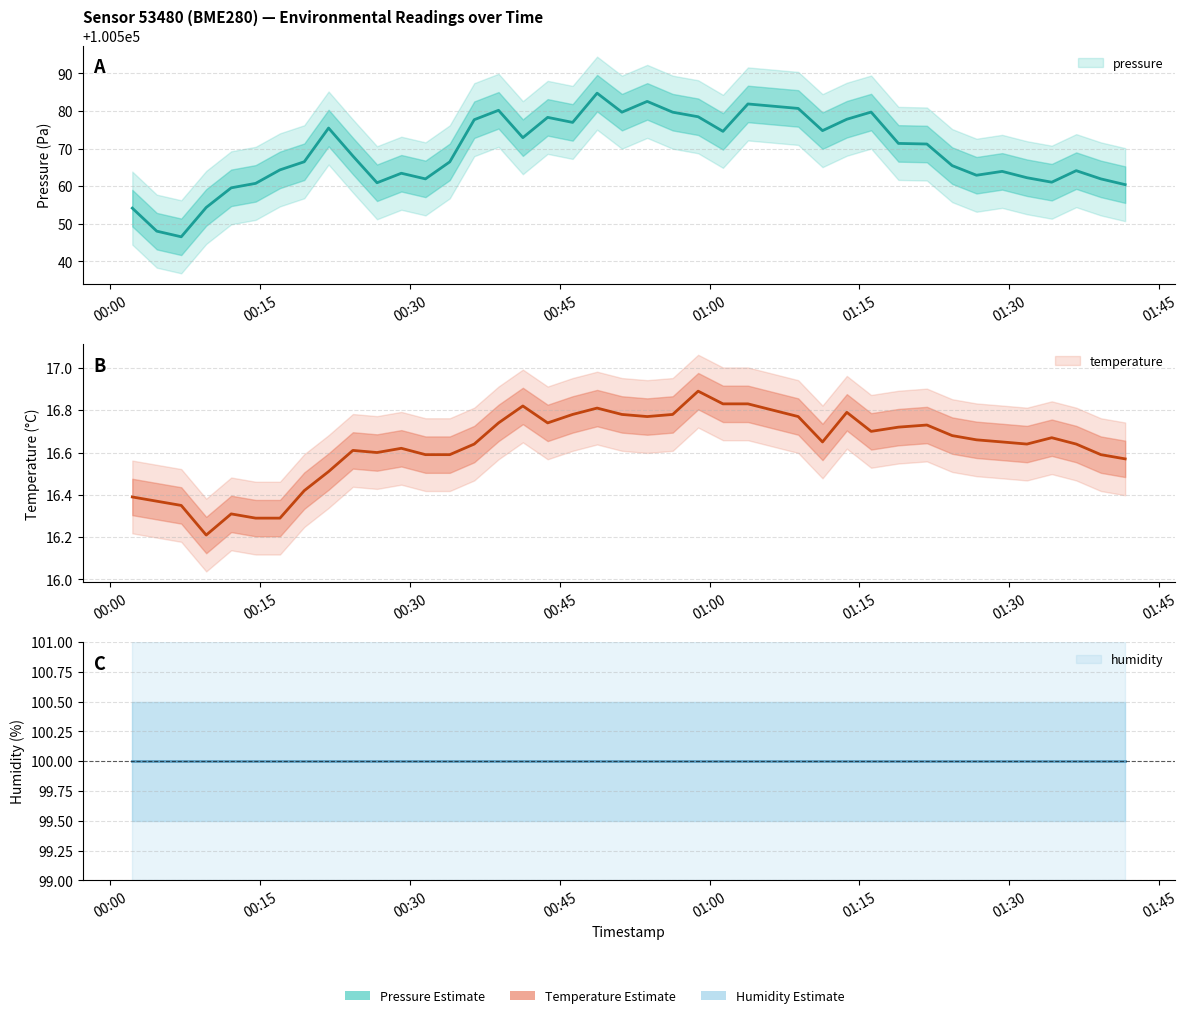

Which series has the largest total across all categories?

pressure